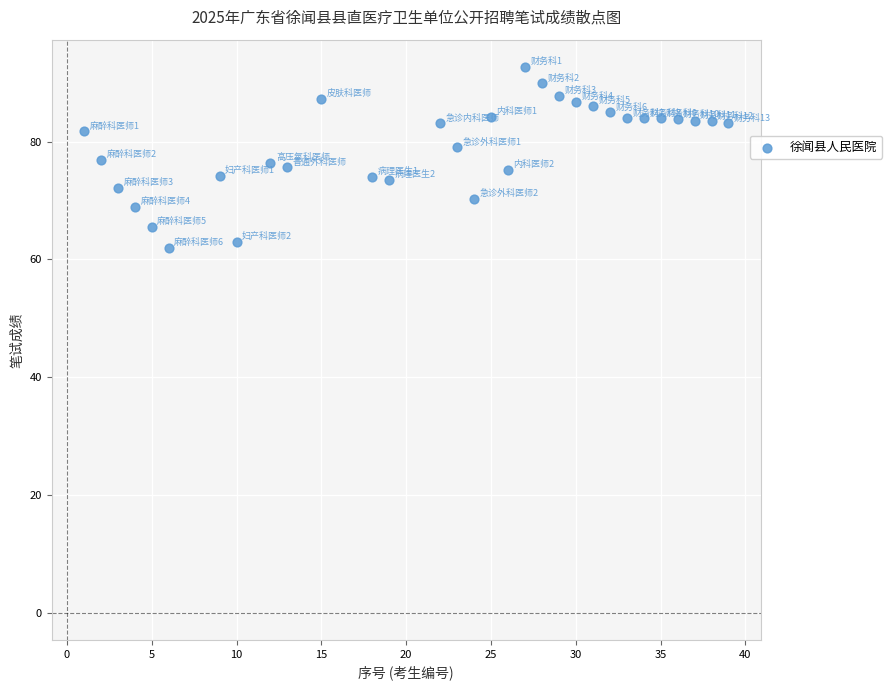

What is the range of Y values (max minus min)?

30.7